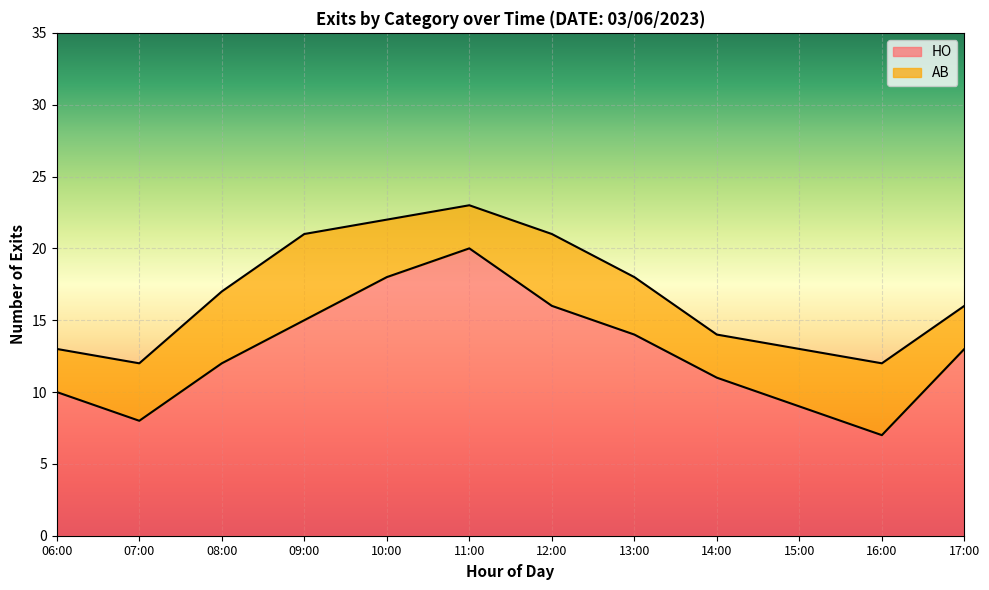

What is the smallest value displayed?

7